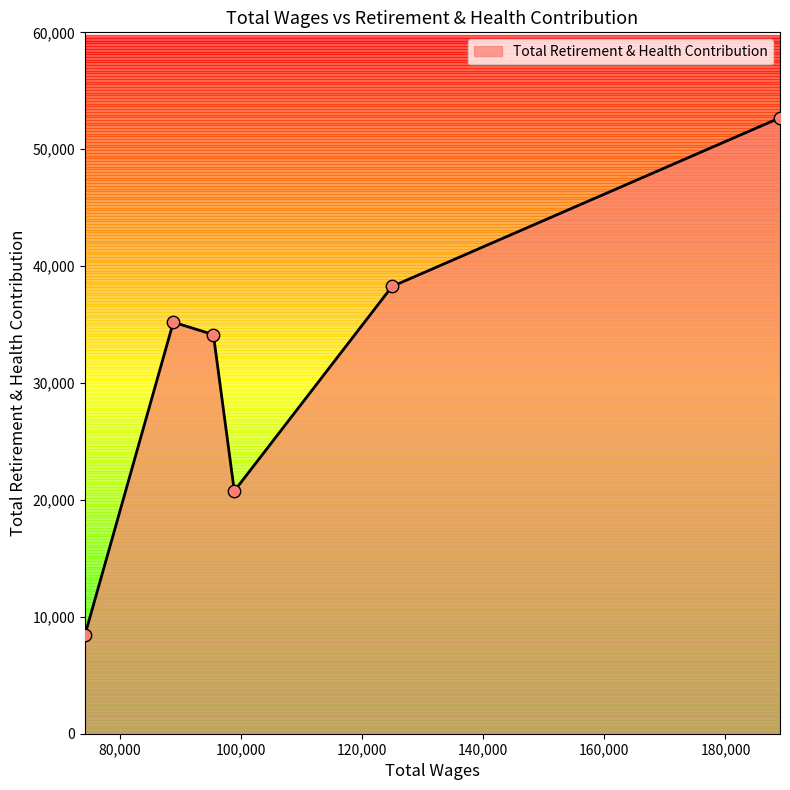

What is the minimum value shown in the chart?

8440